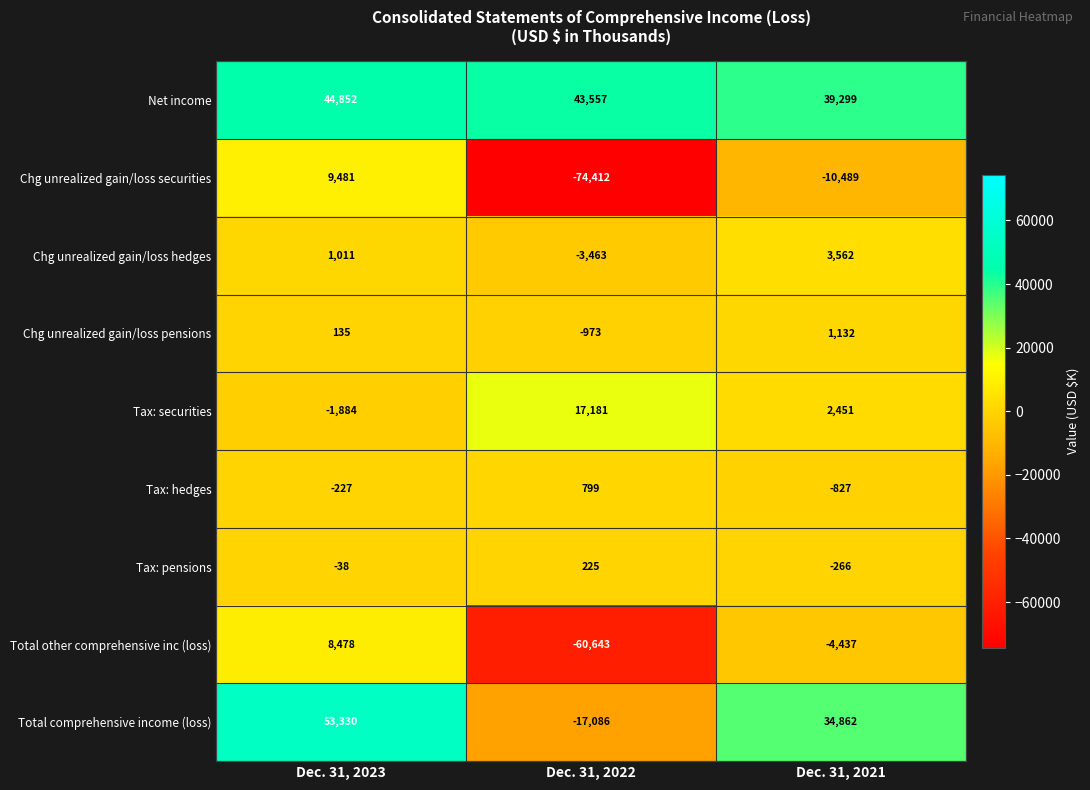

At which category is the sum across all series the highest?

Dec. 31, 2023